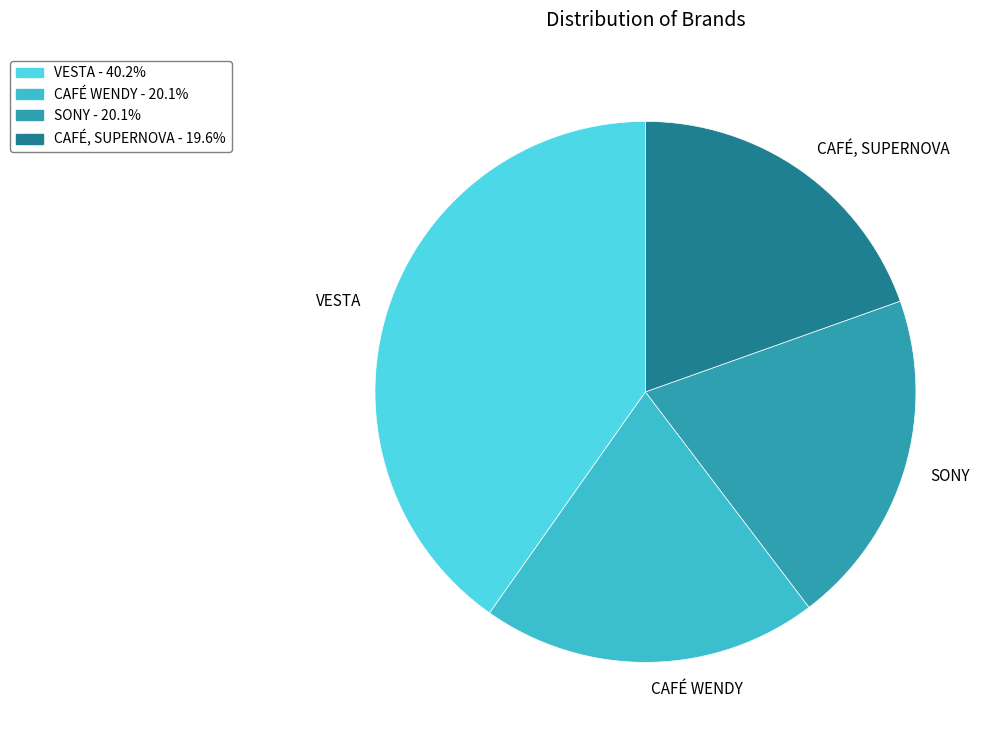

What is the smallest slice in the pie chart?

CAFÉ, SUPERNOVA